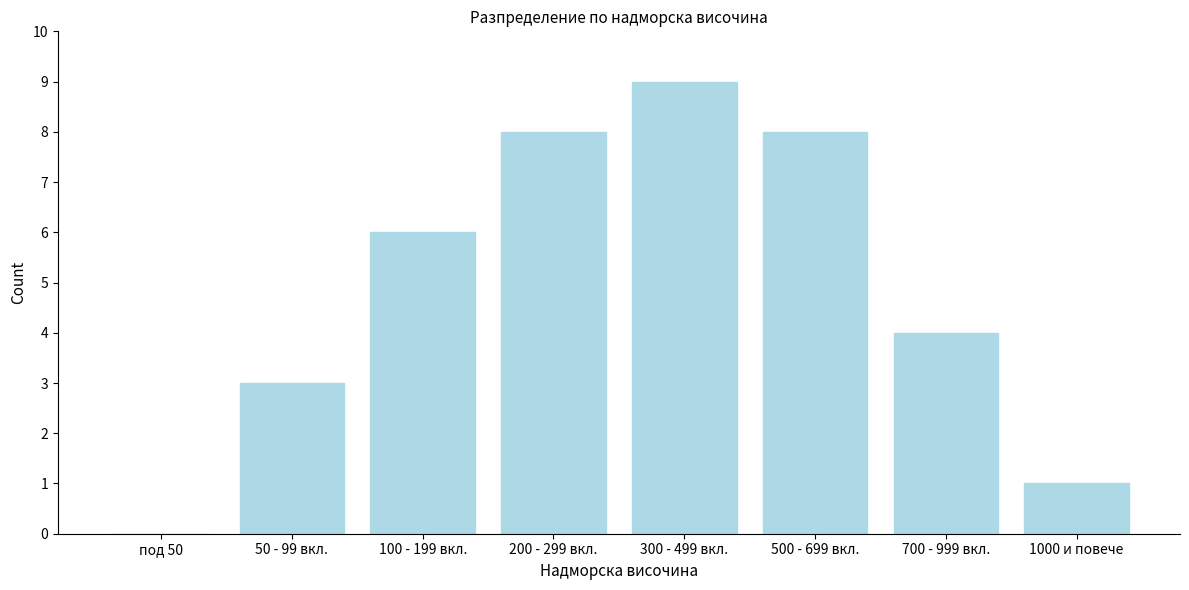

Reading right to left, what are all the values shown in this chart?

1000 и повече=1	700 - 999 вкл.=4	500 - 699 вкл.=8	300 - 499 вкл.=9	200 - 299 вкл.=8	100 - 199 вкл.=6	50 - 99 вкл.=3	под 50=0